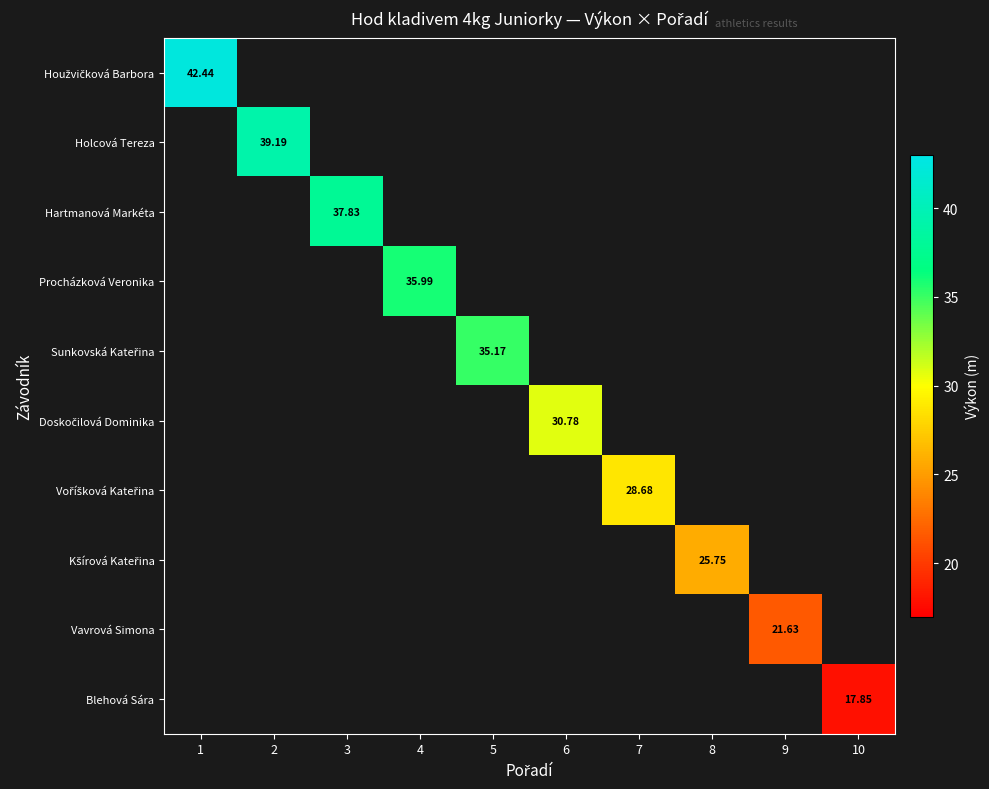

How many values in Doskočilová Dominika are above zero?

1